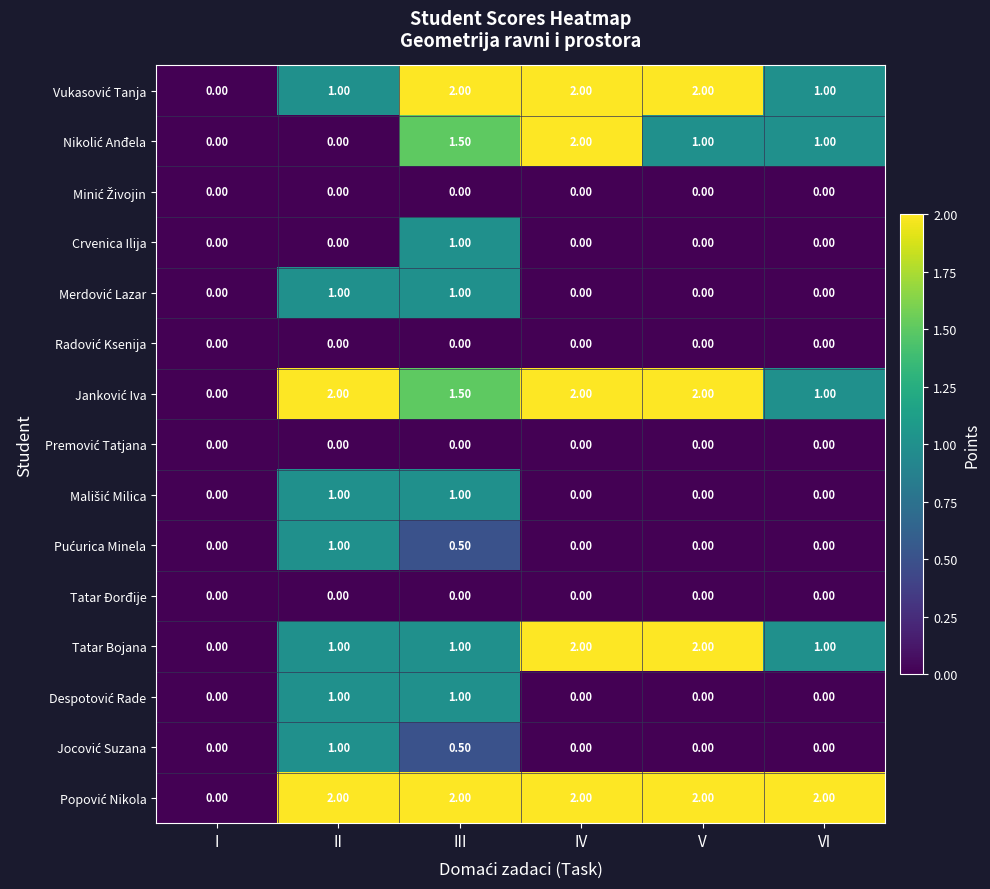

What is the total value across all series at V?

9.0